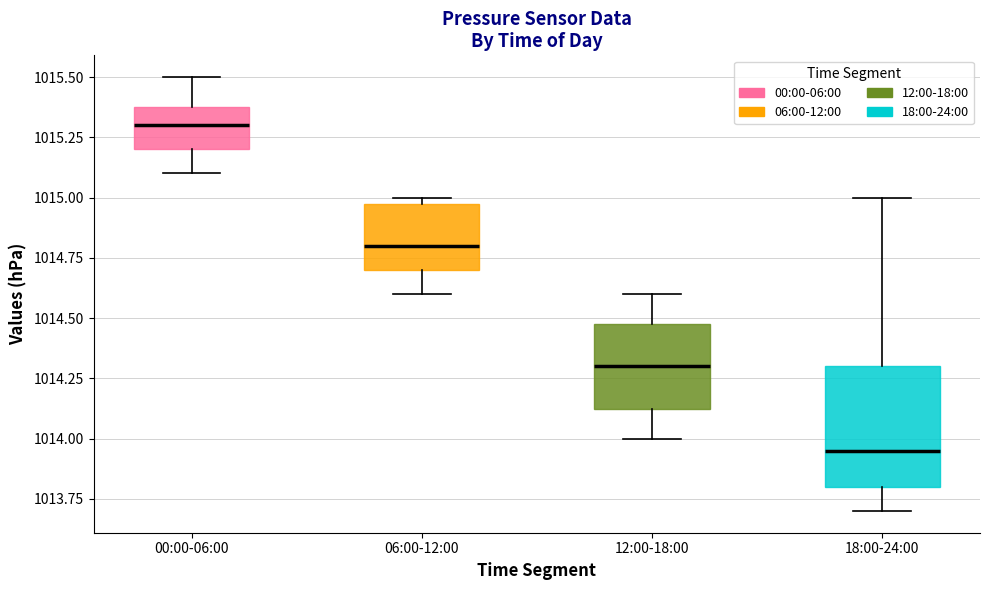

Reading left to right, transcribe this box plot: for each box, give where its median line is, the range the box spans, and where its two whiskers end, as read against the y-axis. The values are not printed on the chart, so give them approximately, as read against the axis.

00:00-06:00: median 1015.30, box 1015.20 to 1015.40, whiskers 1015.10 to 1015.50
06:00-12:00: median 1014.80, box 1014.70 to 1015.00, whiskers 1014.60 to 1015.00 (just above the box's upper edge)
12:00-18:00: median 1014.30, box 1014.15 to 1014.50, whiskers 1014.00 to 1014.60
18:00-24:00: median 1013.95, box 1013.80 to 1014.30, whiskers 1013.70 to 1015.00